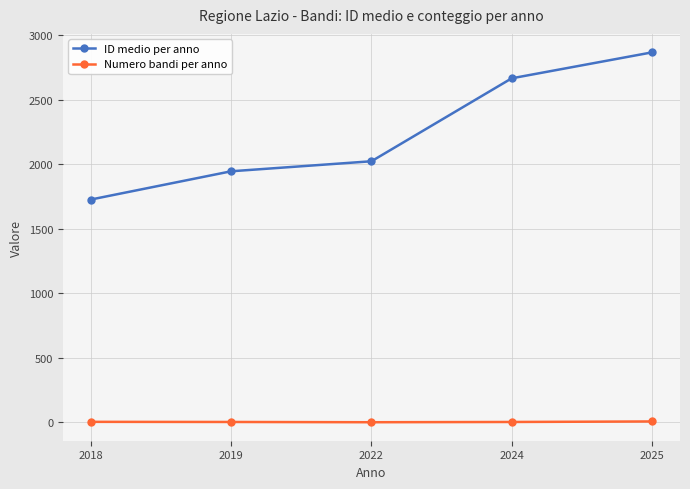

At which label does Numero bandi per anno first exceed 3?

2018